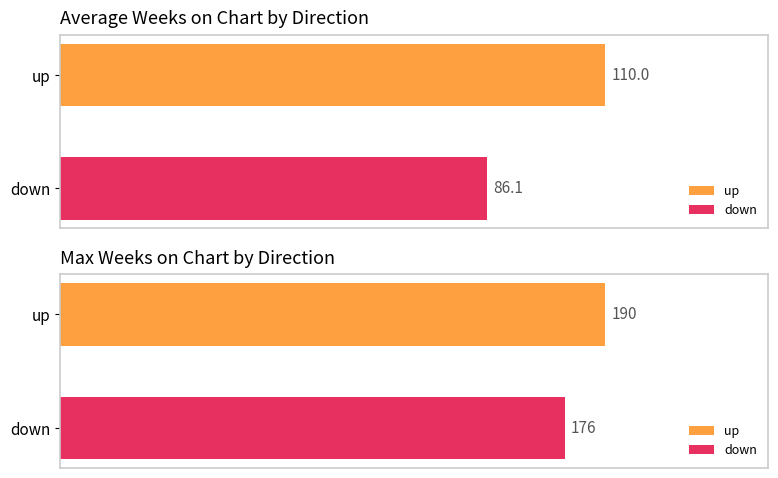

At which category does the chart reach its minimum across all series?

down